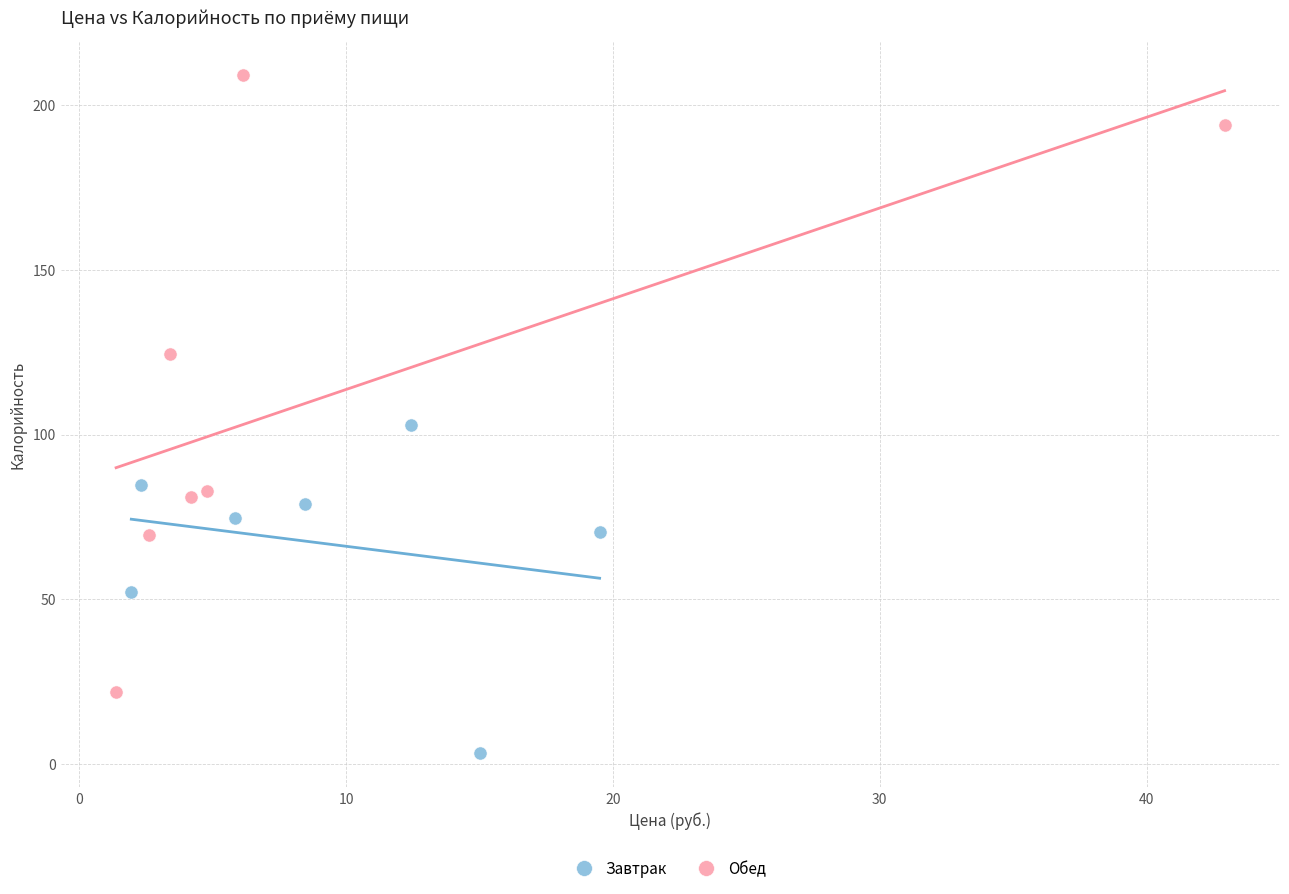

Which series has the widest spread of Y values?

Обед